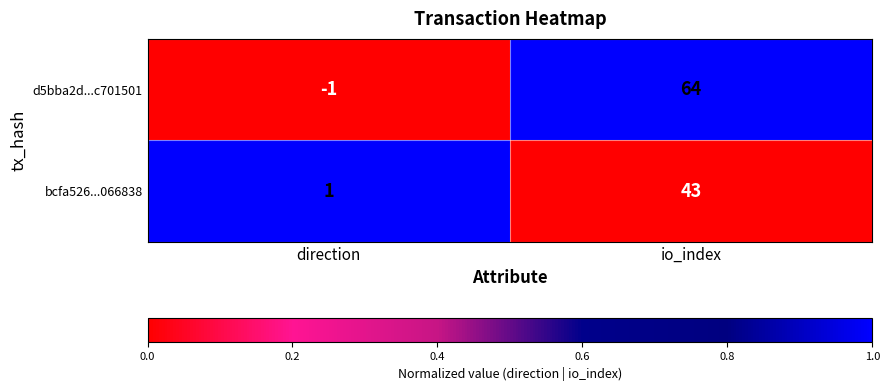

Reading left to right, list all the values displayed in this chart.

d5bba2d...c701501: -1	64
bcfa526...066838: 1	43